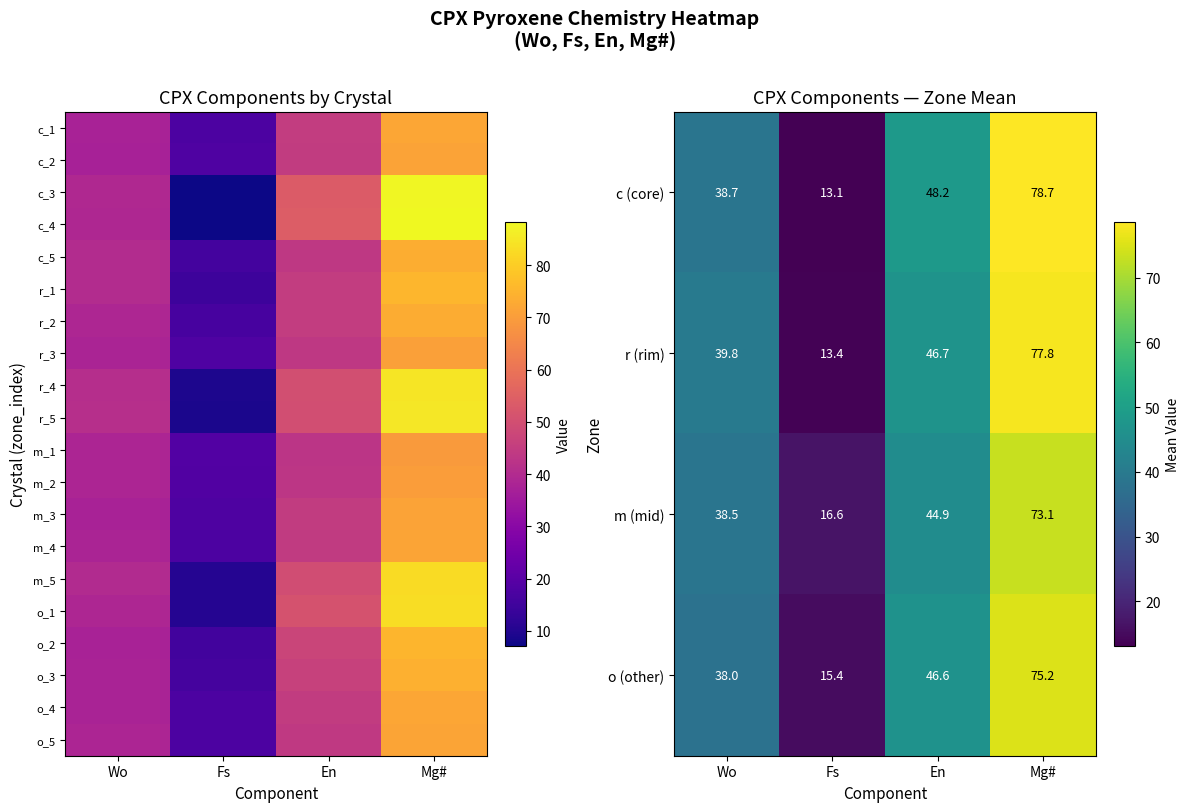

What is the difference between the second highest and minimum values in the r (rim) series?

33.3